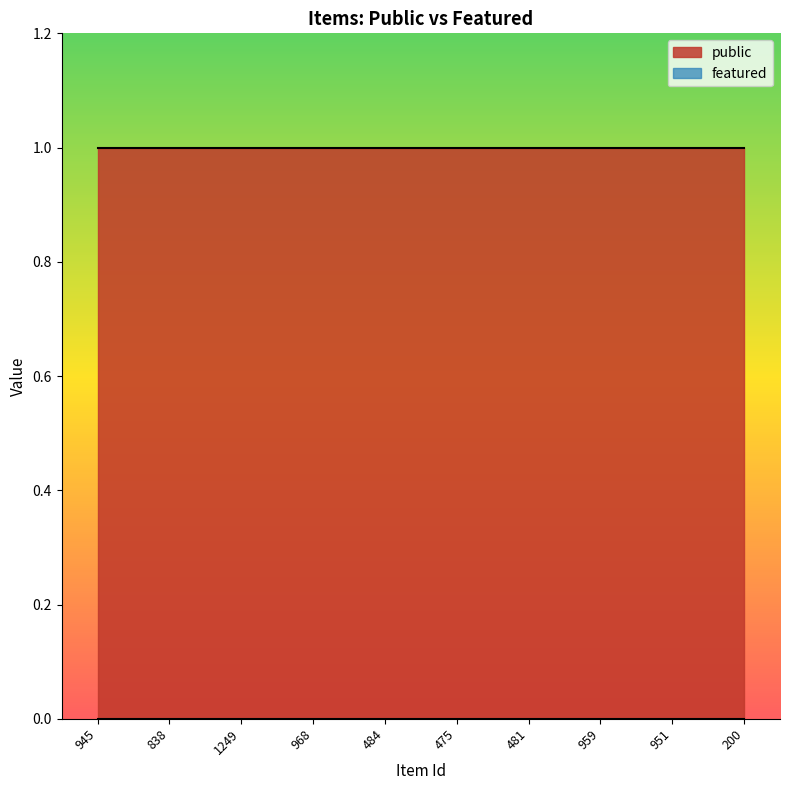

True or false: public has more than 2 points higher than both neighbors.

False